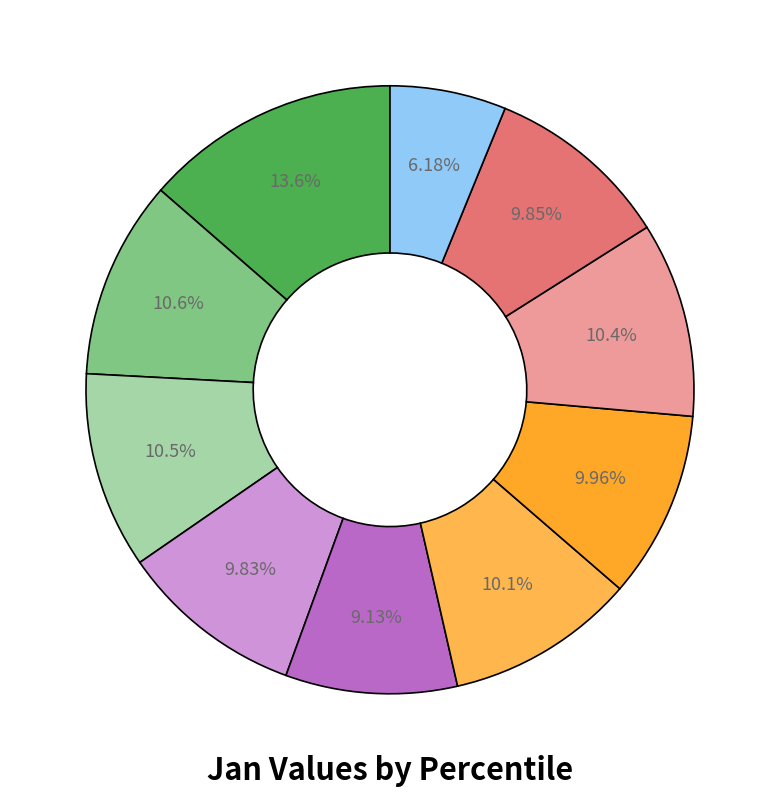

How many segments does this pie chart have?

10